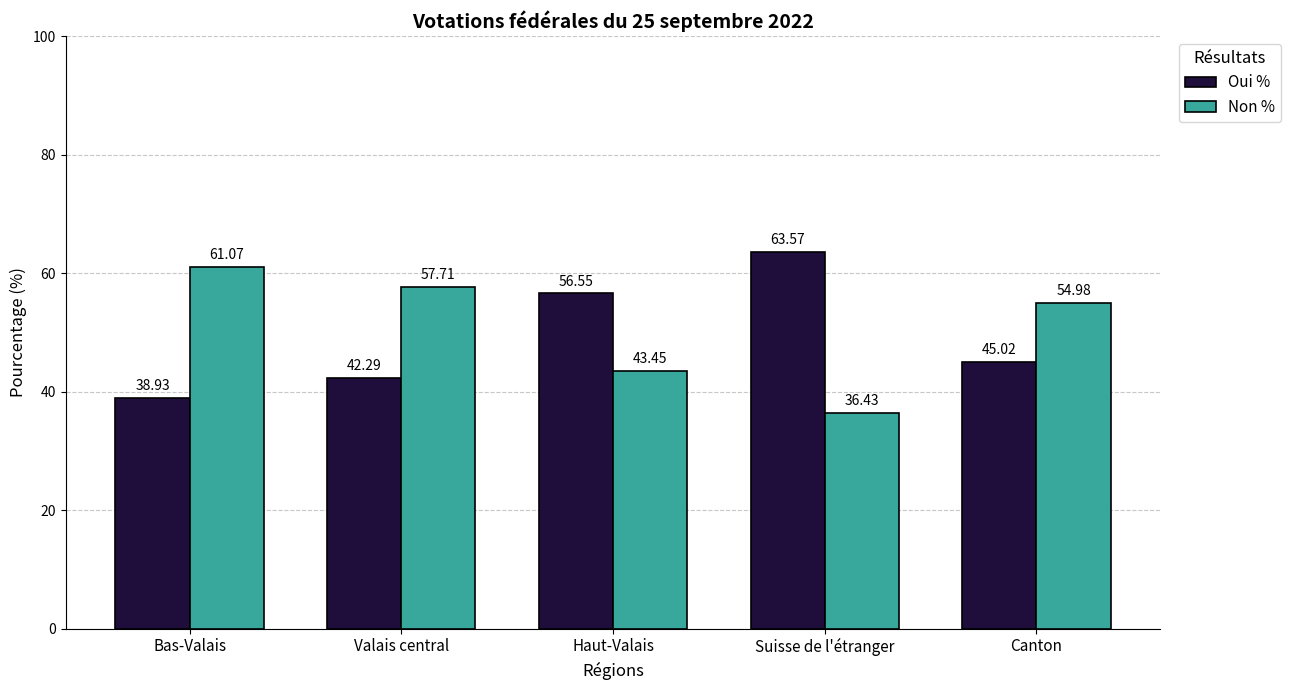

The Non % series shows 38.1 at Canton. True or false?

False